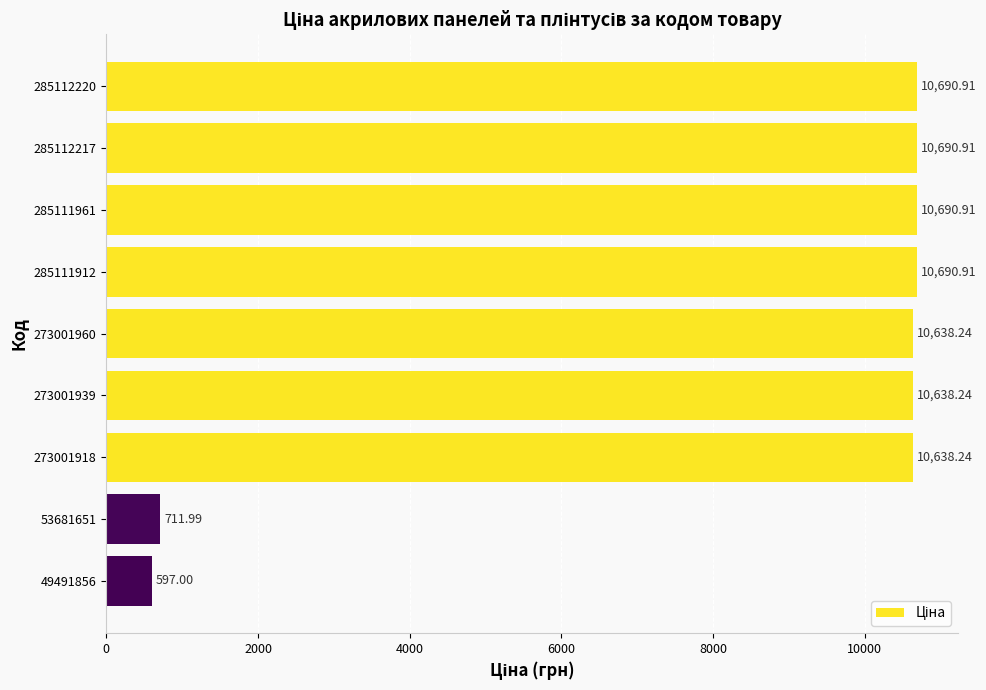

Count the number of values greater than 10638.

7